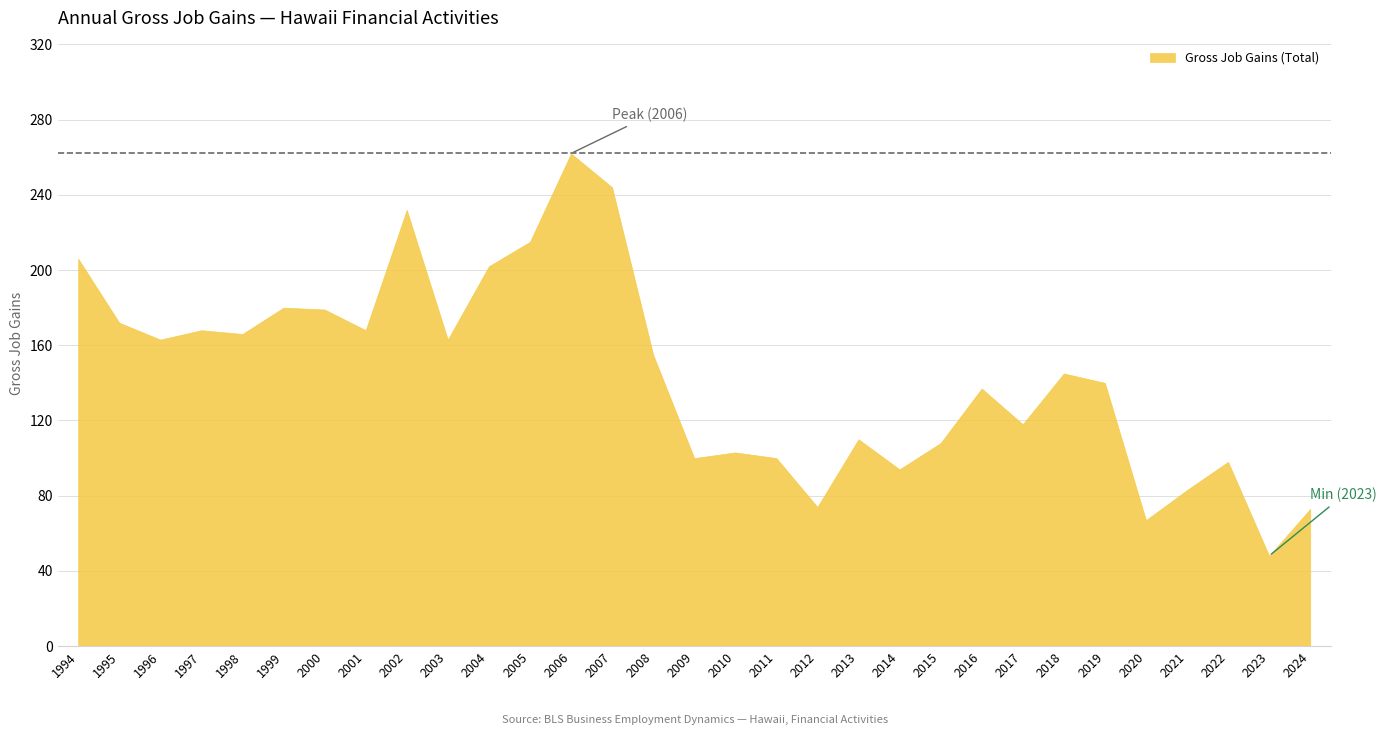

Reading left to right, extract all data points from this chart.

206	172	163	168	166	180	179	168	232	163	202	215	262	244	155	100	103	100	74	110	94	108	137	118	145	140	67	83	98	48	73